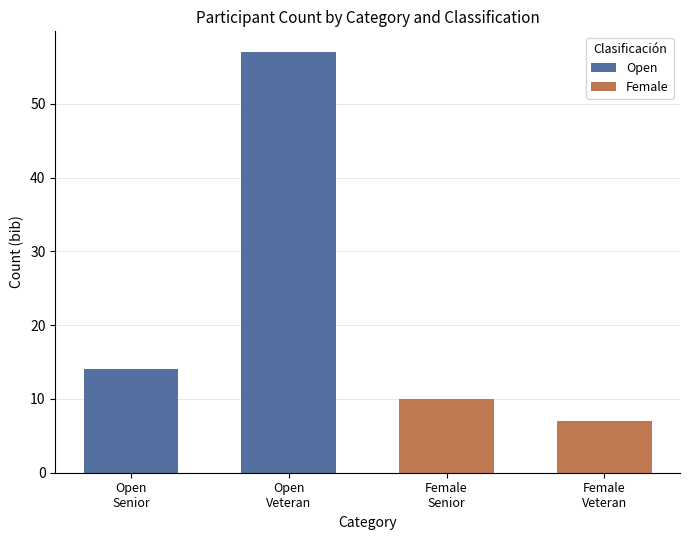

Which series has the largest range (max minus min)?

Open